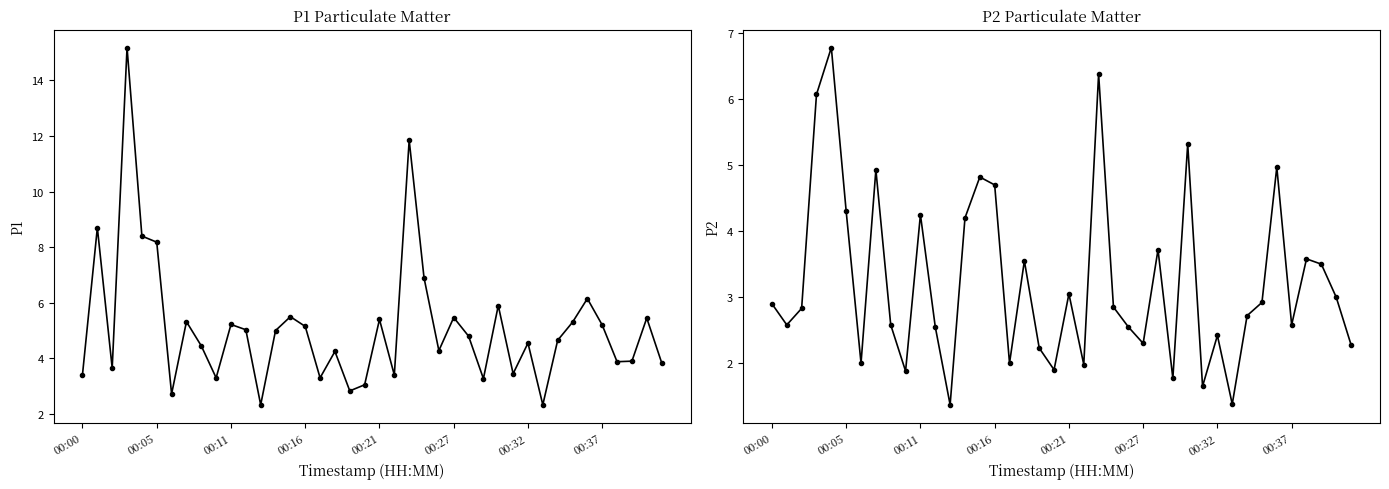

What is the difference between the P1 values at 34 and 21?

2.8